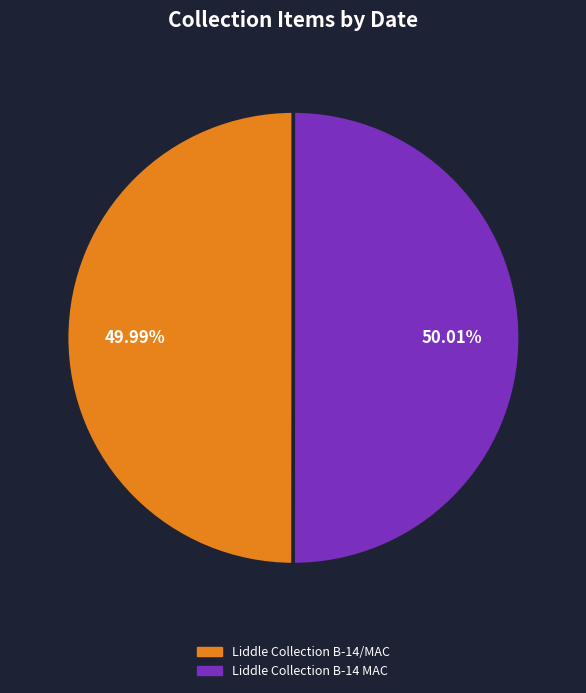

Combined, do Liddle Collection B-14/MAC and Liddle Collection B-14 MAC account for over 50%?

Yes